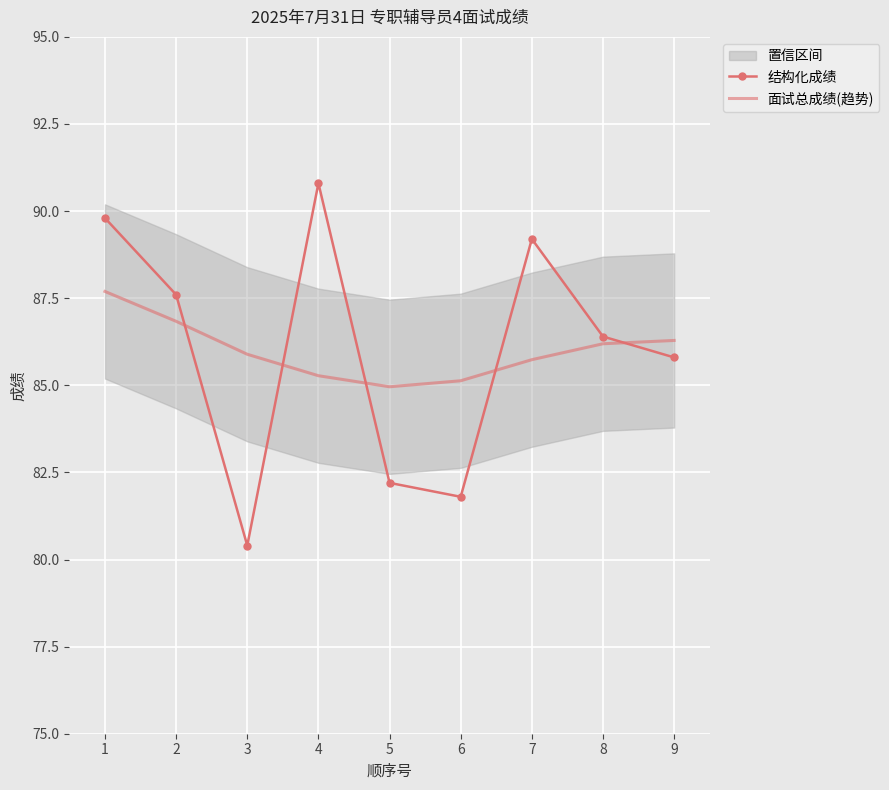

The value of 结构化成绩 at 8 is 116.4. True or false?

False